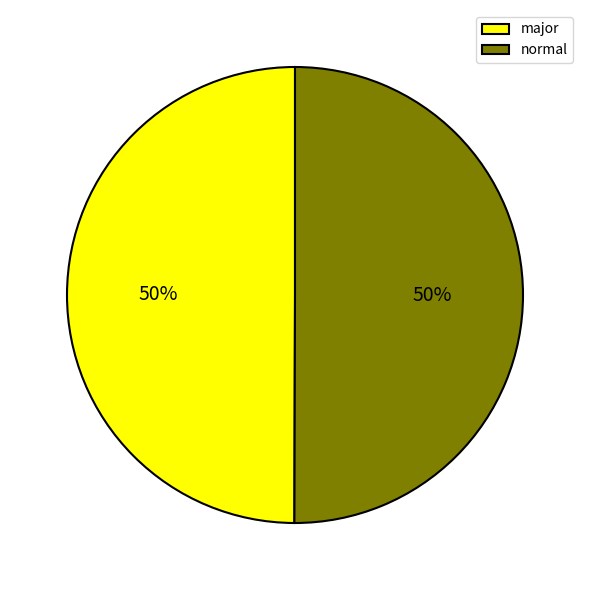

The normal slice represents 40% of the pie. True or false?

False